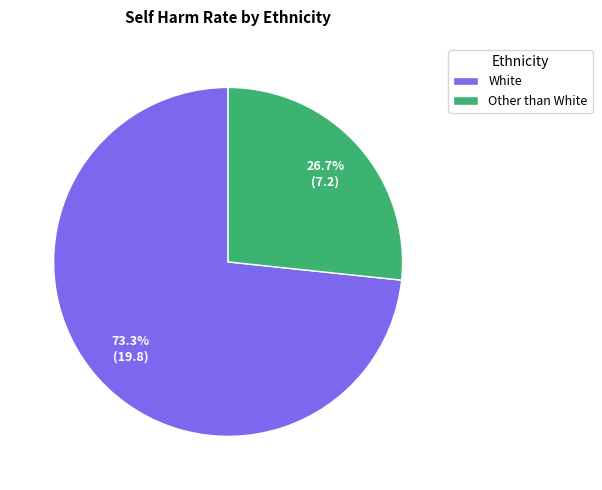

Between White and Other than White, which is larger?

White